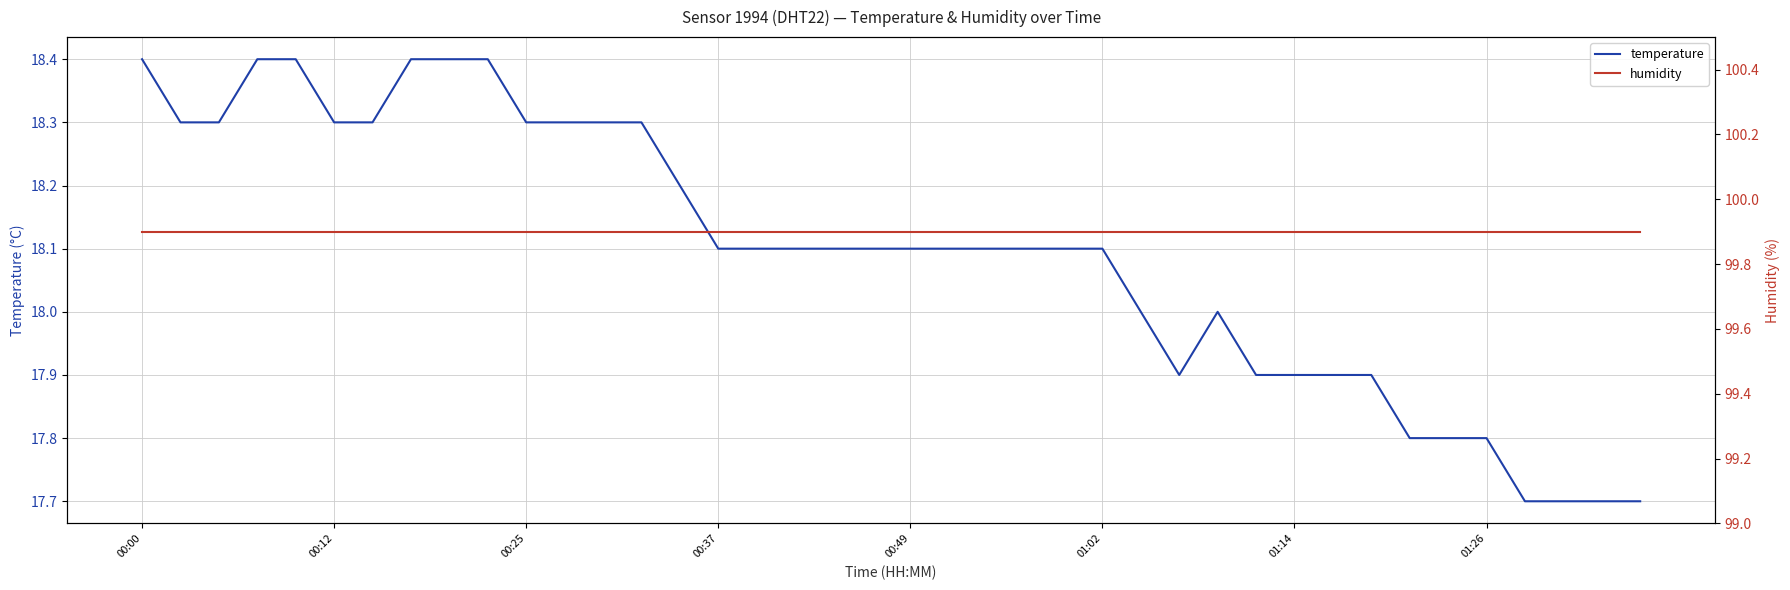

What is the approximate value of temperature at 01:02?

18.1